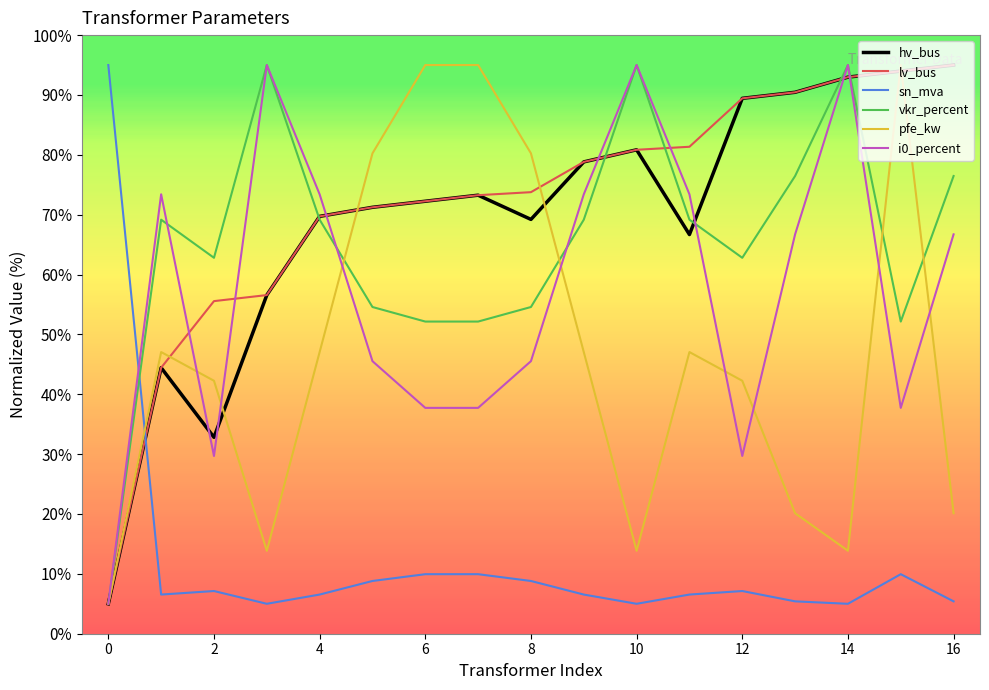

What is the greatest value displayed?

95.0